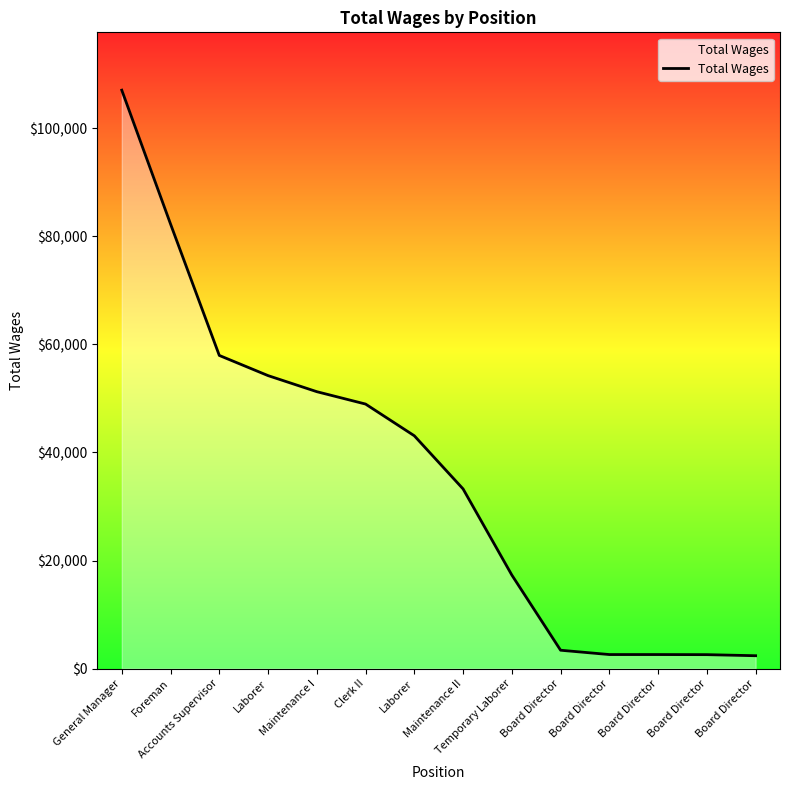

The chart shows a value of 2383 at Board Director. True or false?

True